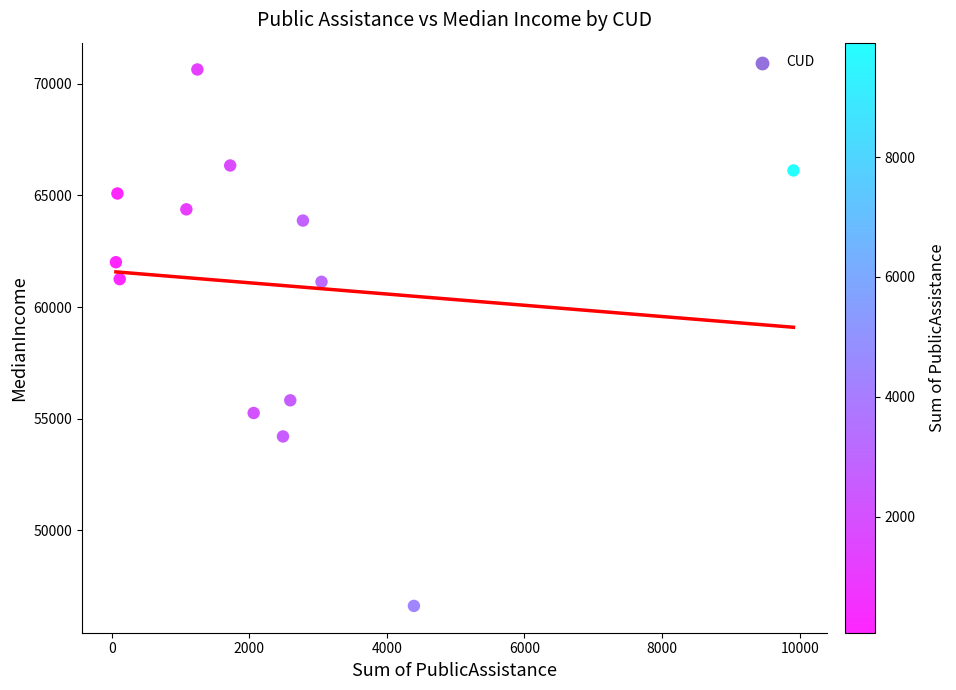

What is the range of X values (max minus min)?

9847.0